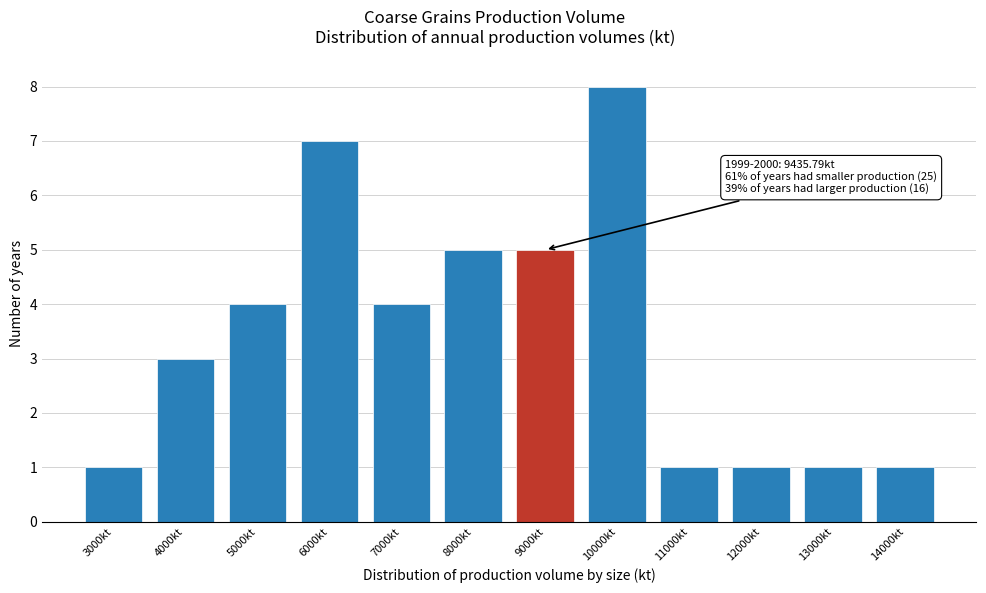

Reading right to left, what are all the values shown in this chart?

1	1	1	1	8	5	5	4	7	4	3	1